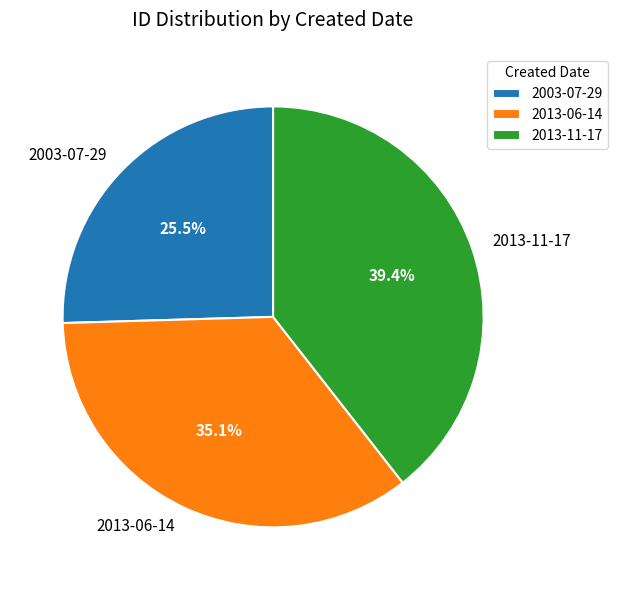

What percentage do 2013-06-14 and 2003-07-29 together represent?

60.6%